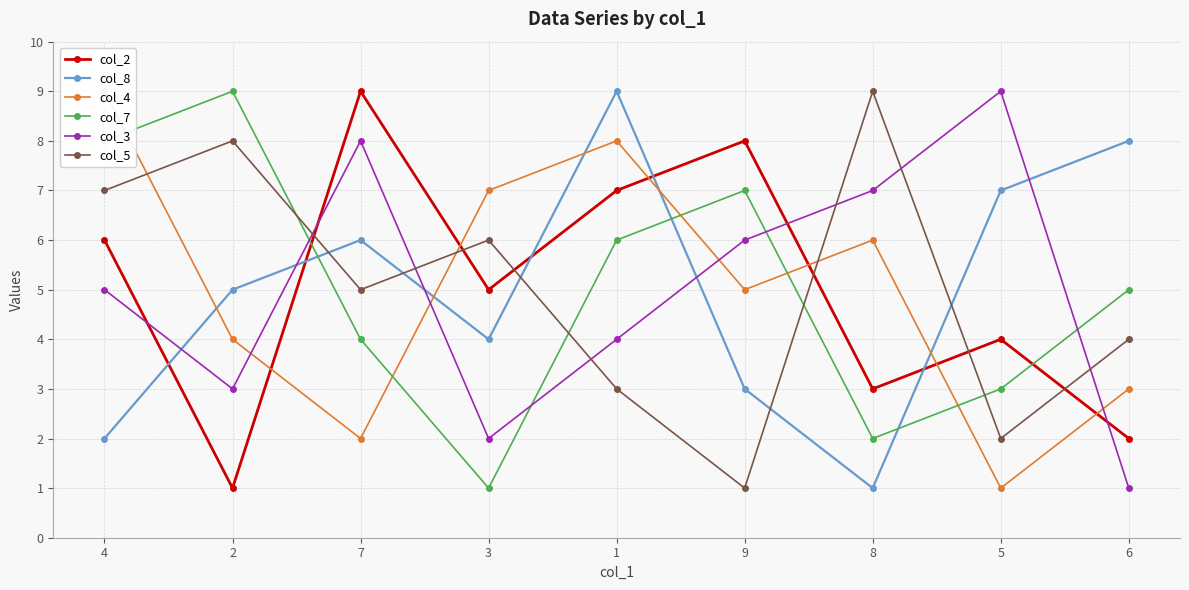

Reading left to right, extract all data points from this chart.

col_2: 4=6	2=1	7=9	3=5	1=7	9=8	8=3	5=4	6=2
col_8: 4=2	2=5	7=6	3=4	1=9	9=3	8=1	5=7	6=8
col_4: 4=9	2=4	7=2	3=7	1=8	9=5	8=6	5=1	6=3
col_7: 4=8	2=9	7=4	3=1	1=6	9=7	8=2	5=3	6=5
col_3: 4=5	2=3	7=8	3=2	1=4	9=6	8=7	5=9	6=1
col_5: 4=7	2=8	7=5	3=6	1=3	9=1	8=9	5=2	6=4